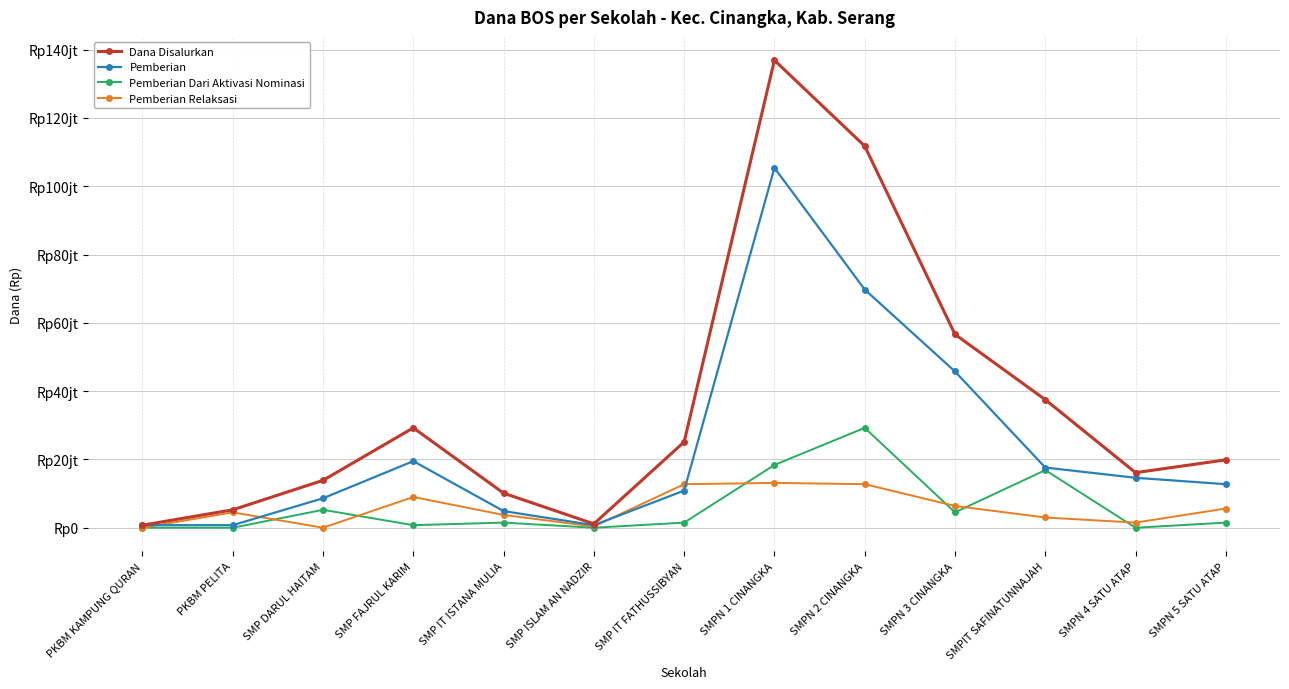

Is this an area chart (filled region under the line)?

No